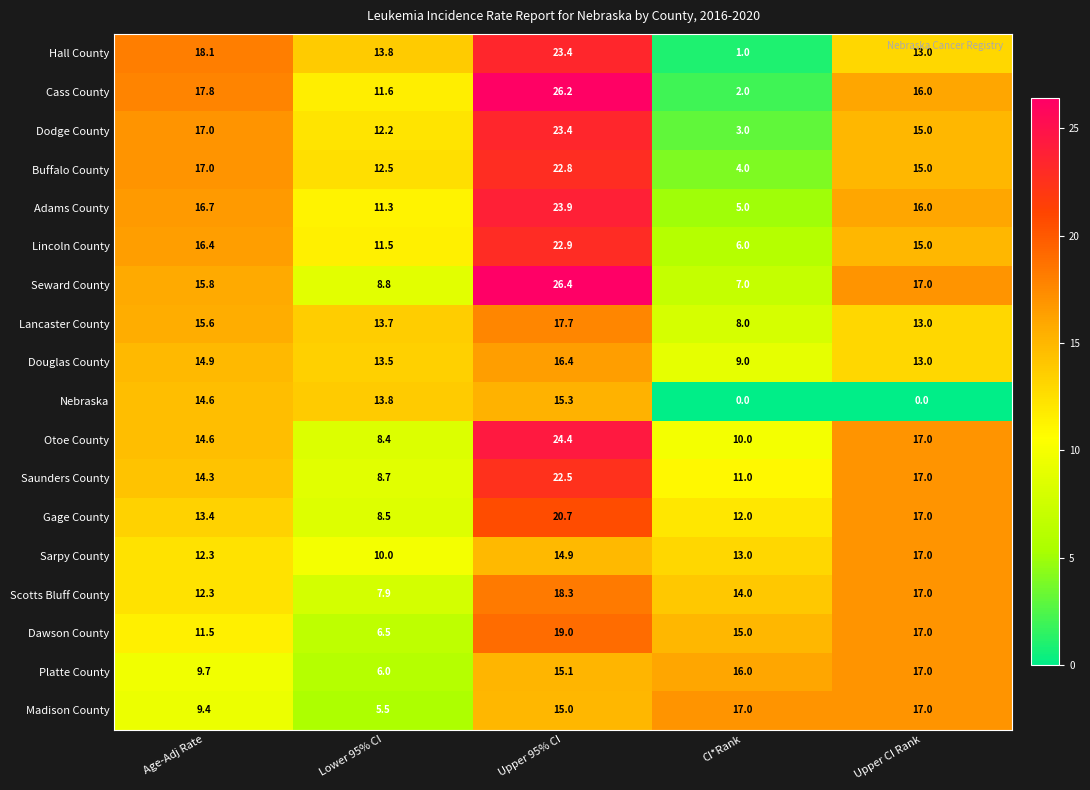

Which series changed the most between Age-Adj Rate and Upper CI Rank?

Nebraska